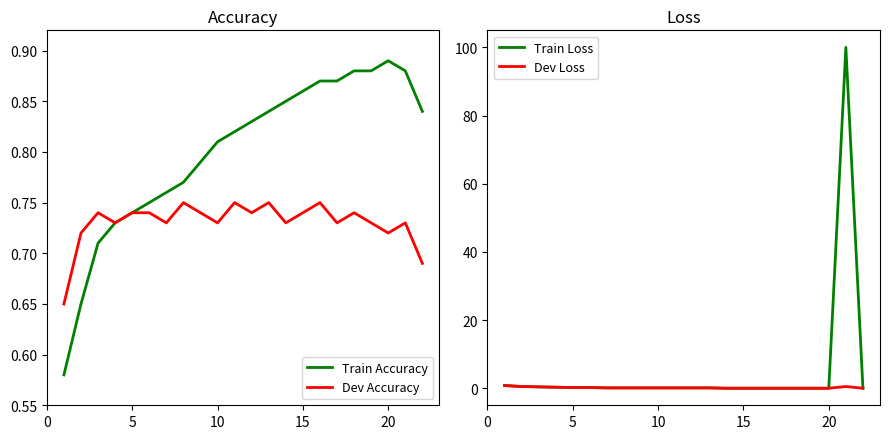

What is the difference between the maximum and second lowest values in the Dev Loss series?

0.8